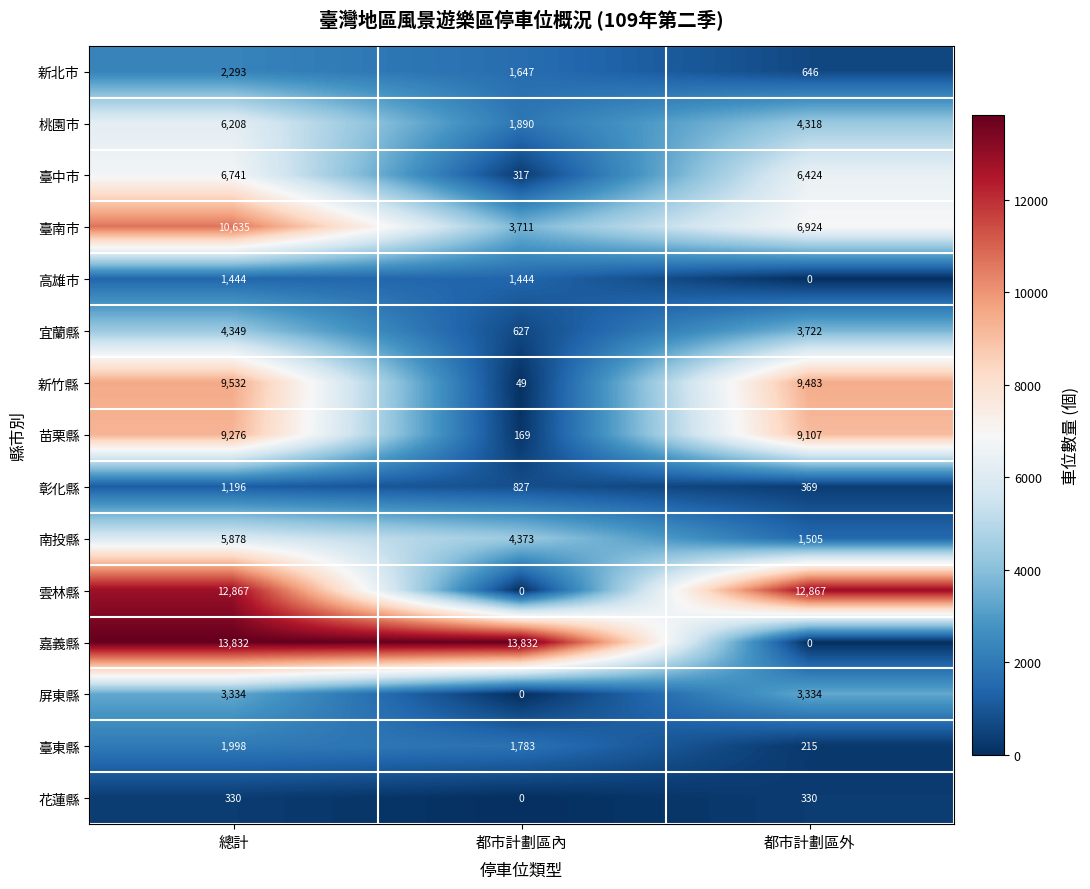

What is the greatest value displayed?

13832